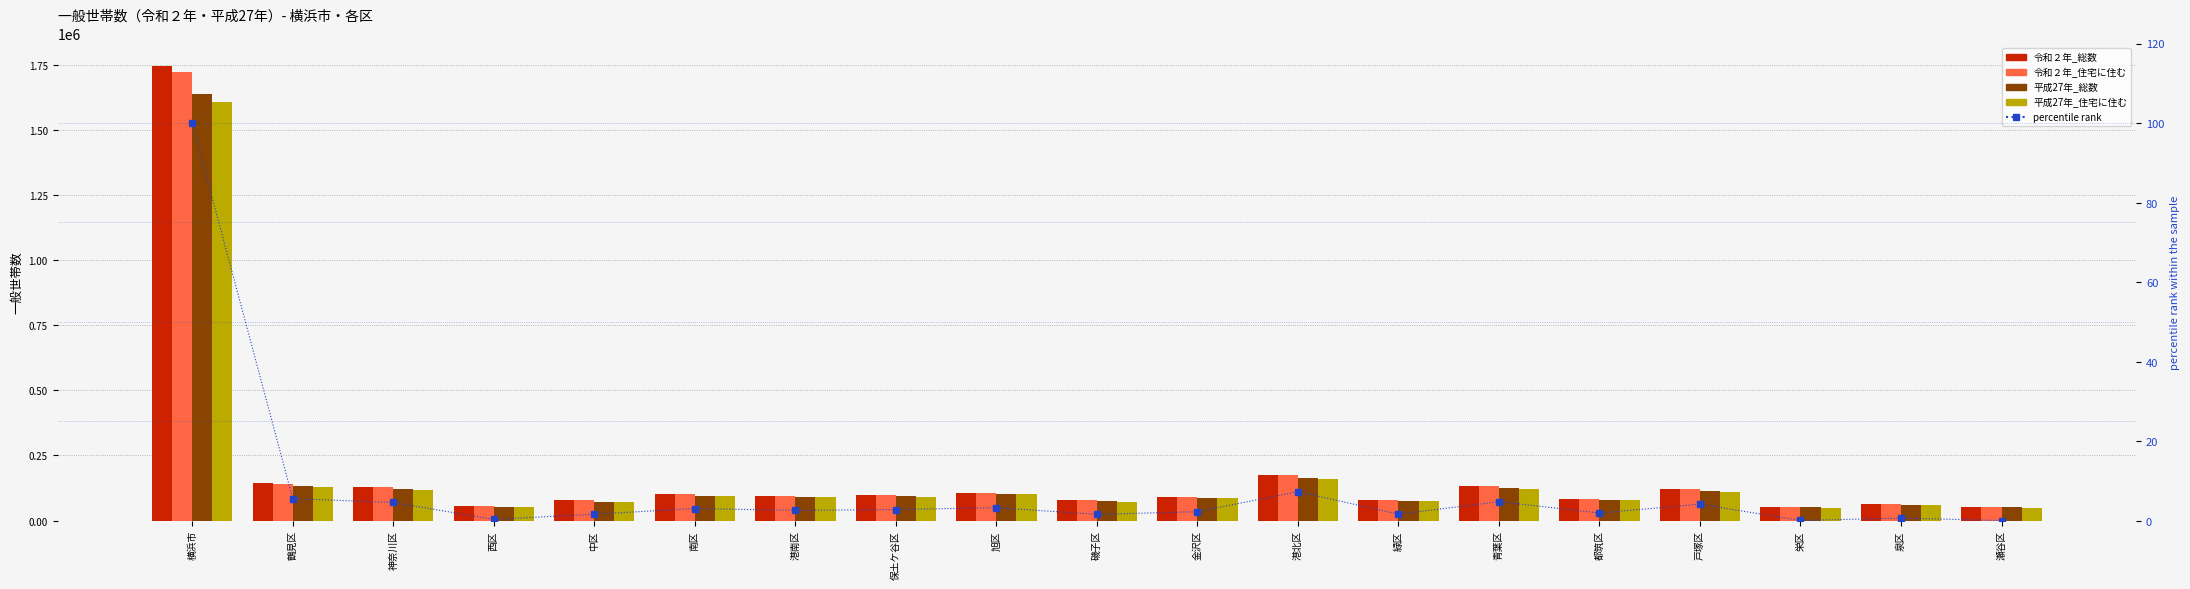

What is the total value across all series at 保土ケ谷区?

379985.8